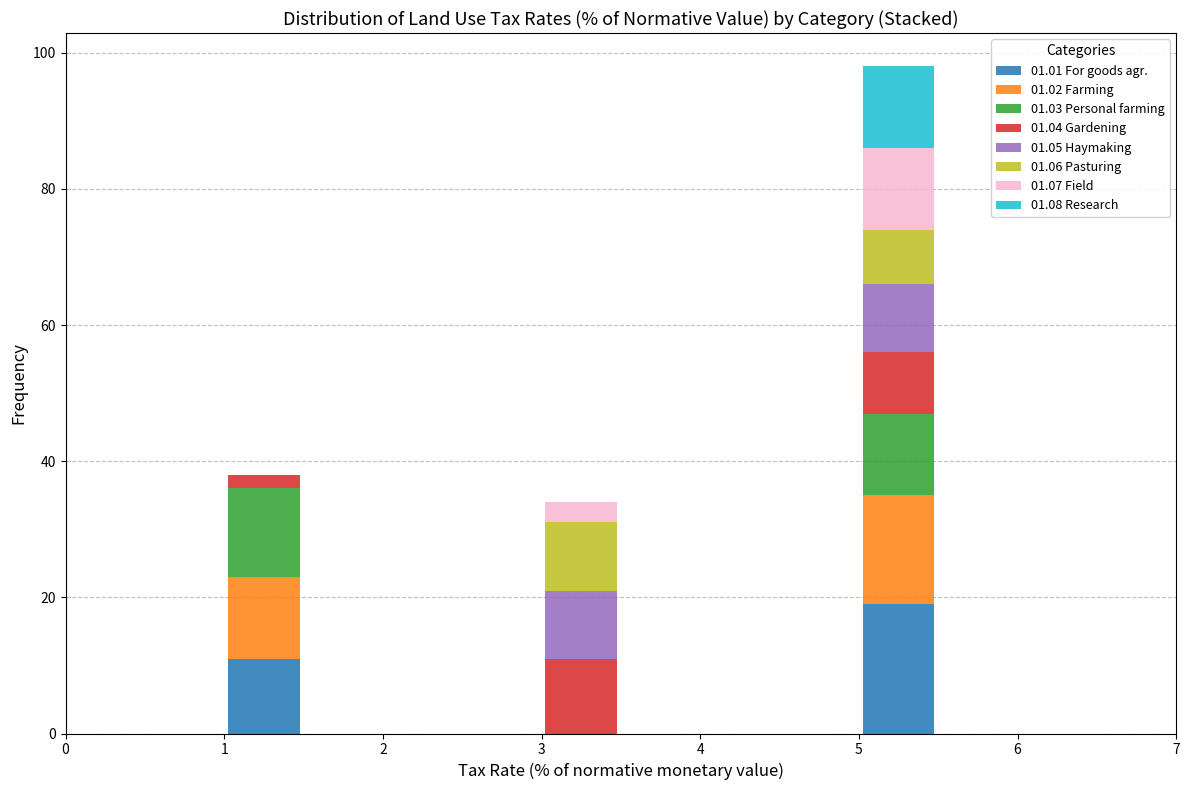

Which range on the x-axis has the tallest stacked bar (by total height)?

5.0 to 5.5